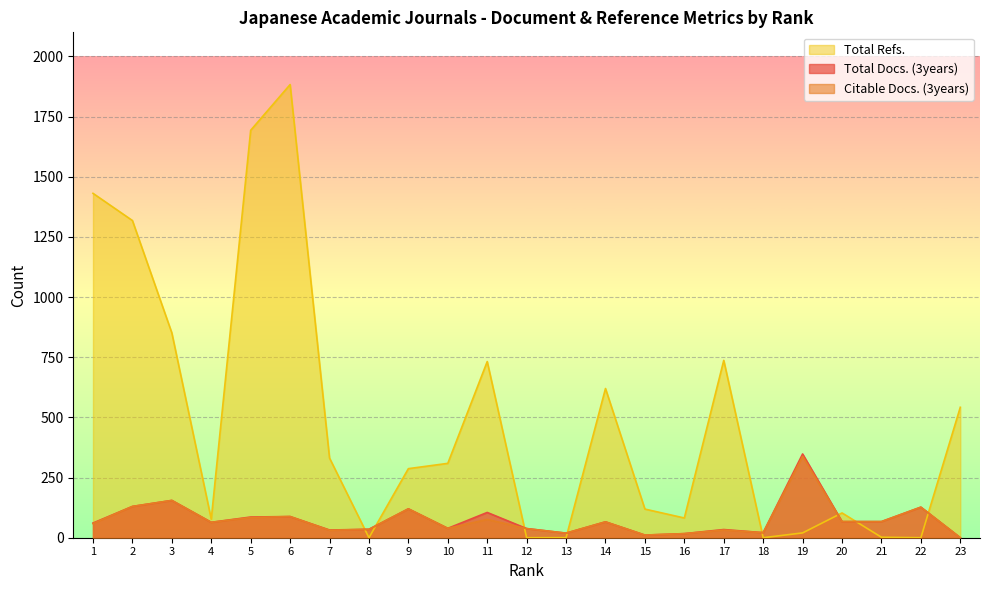

What is the value of the Citable Docs. (3years) point at the 21st from the left?

67